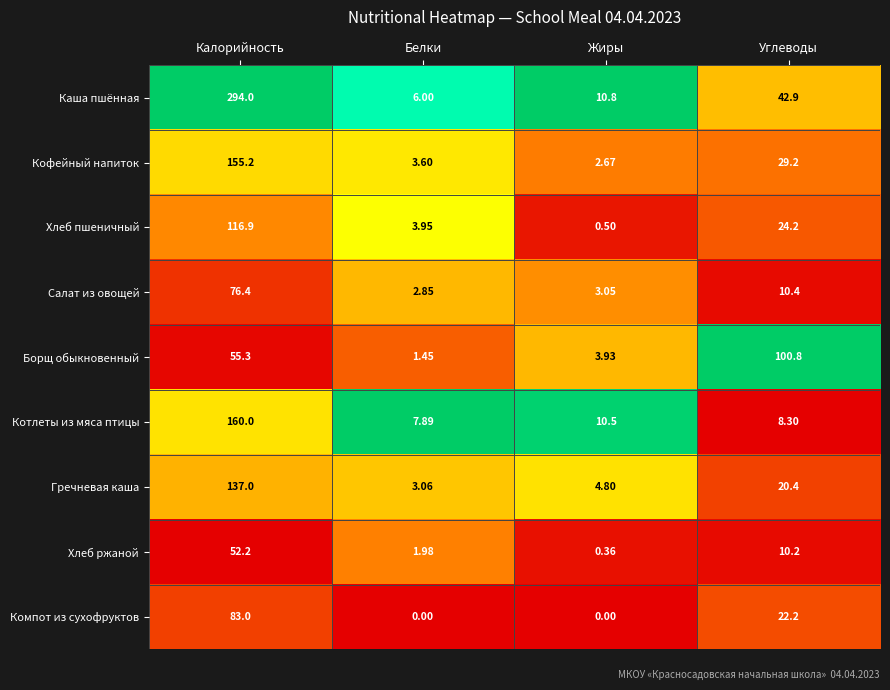

What is the difference between the highest and lowest values at Углеводы?

92.5